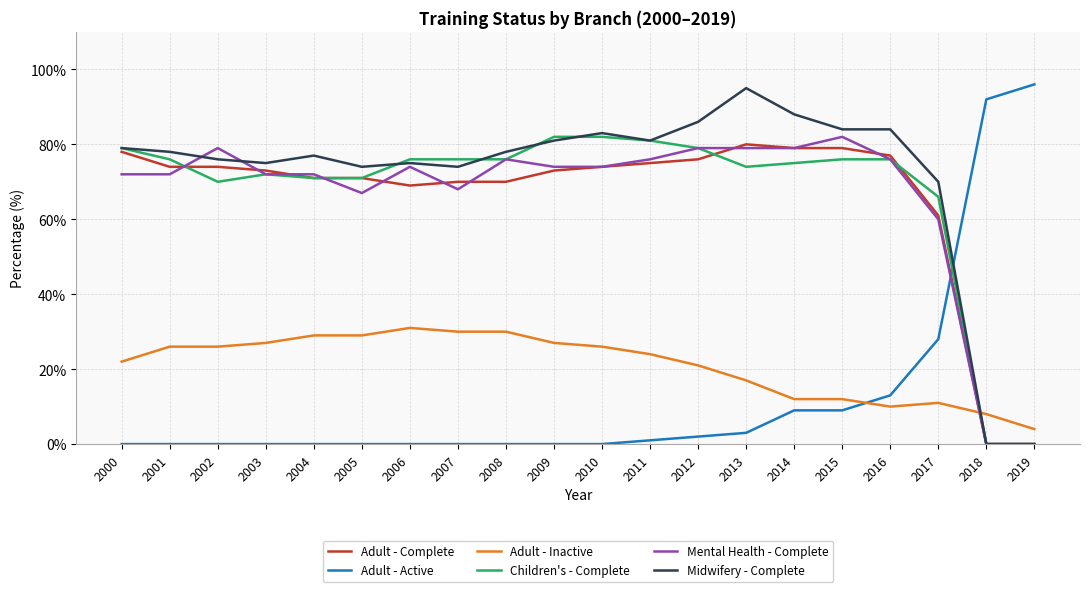

True or false: Mental Health - Complete and Midwifery - Complete cross at least once.

True